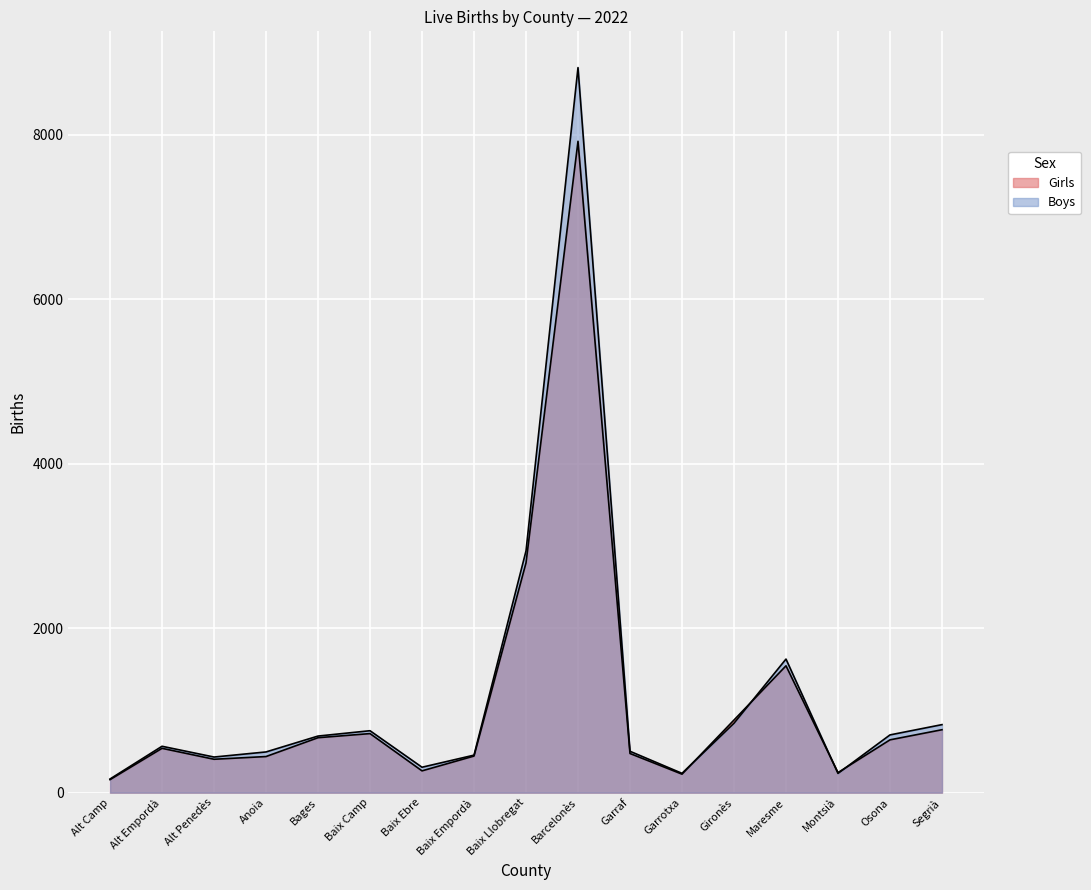

Reading left to right, transcribe all the data shown in this chart.

Girls: Alt Camp=158	Alt Empordà=539	Alt Penedès=406	Anoia=439	Bages=668	Baix Camp=718	Baix Ebre=265	Baix Empordà=445	Baix Llobregat=2793	Barcelonès=7918	Garraf=476	Garrotxa=225	Gironès=883	Maresme=1542	Montsià=244	Osona=642	Segrià=765
Boys: Alt Camp=166	Alt Empordà=564	Alt Penedès=433	Anoia=495	Bages=688	Baix Camp=753	Baix Ebre=309	Baix Empordà=456	Baix Llobregat=2938	Barcelonès=8814	Garraf=503	Garrotxa=235	Gironès=844	Maresme=1624	Montsià=234	Osona=702	Segrià=827